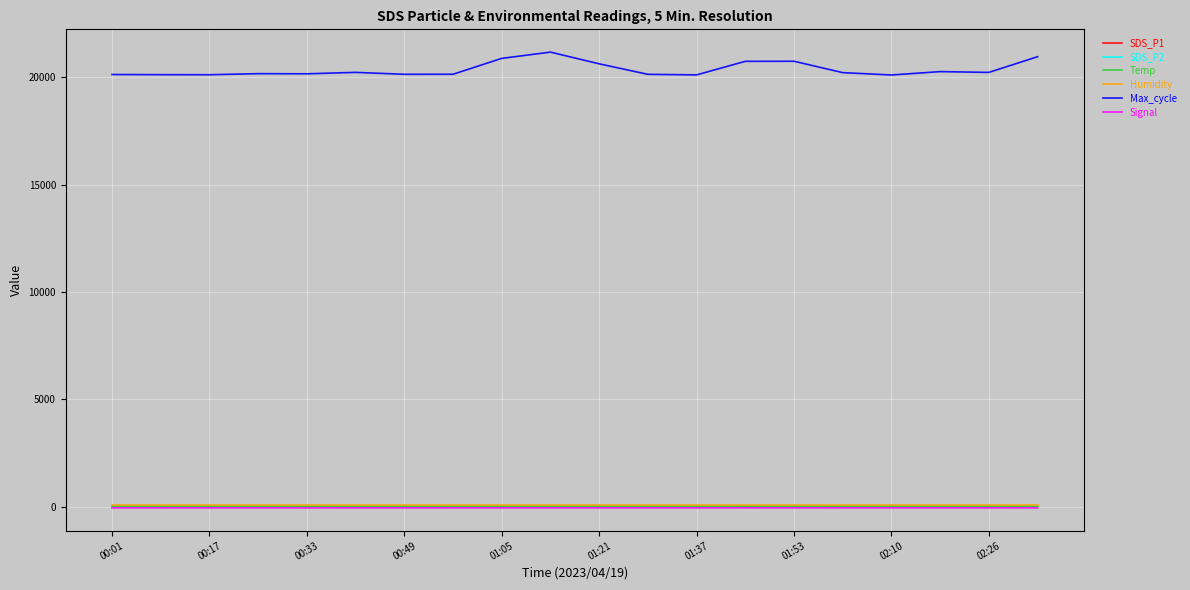

True or false: Max_cycle and SDS_P1 intersect in this chart.

False